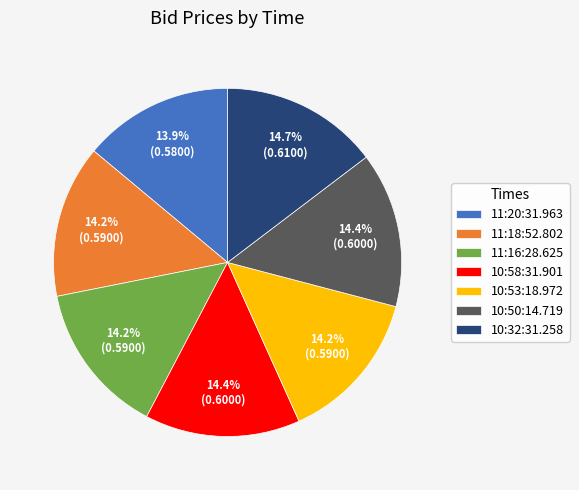

Do 10:53:18.972 and 10:50:14.719 together represent more than half of the pie?

No